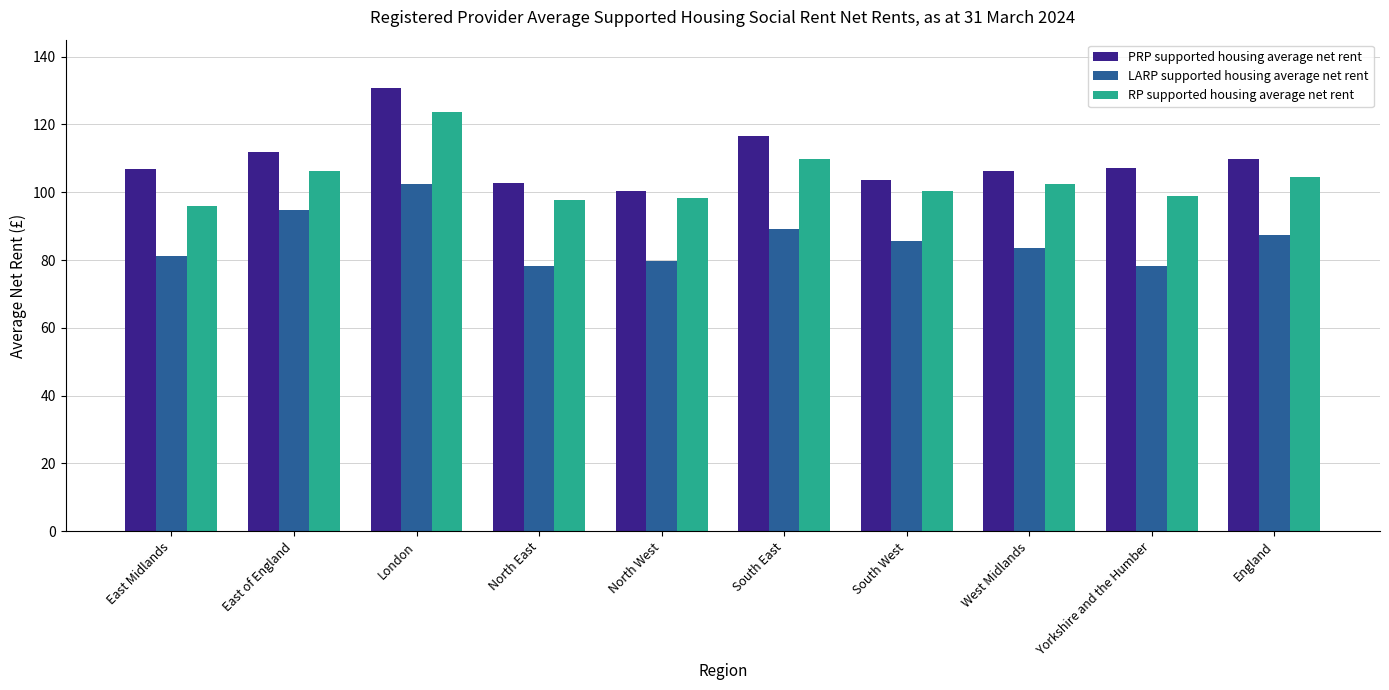

Is it true that LARP supported housing average net rent equals 83.6 at West Midlands?

True